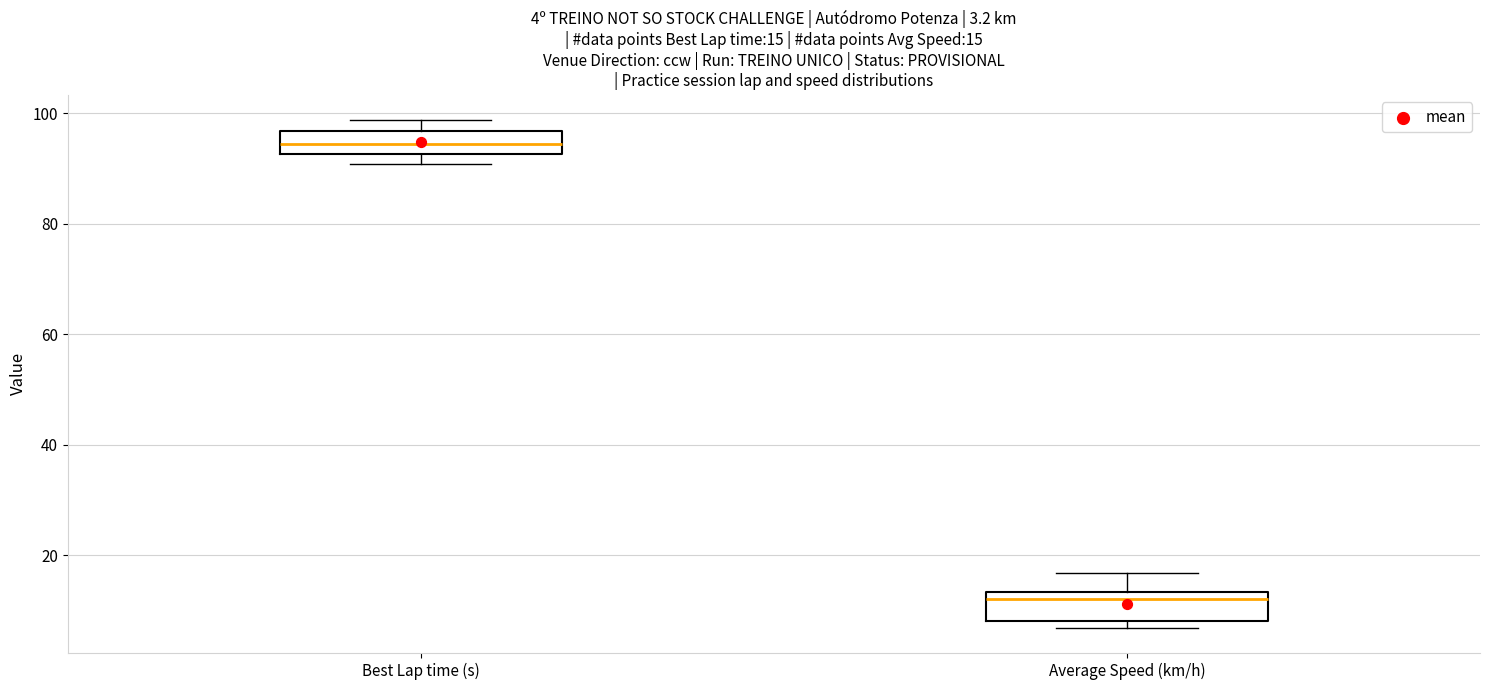

Which box's median line is the lowest?

Average Speed (km/h)